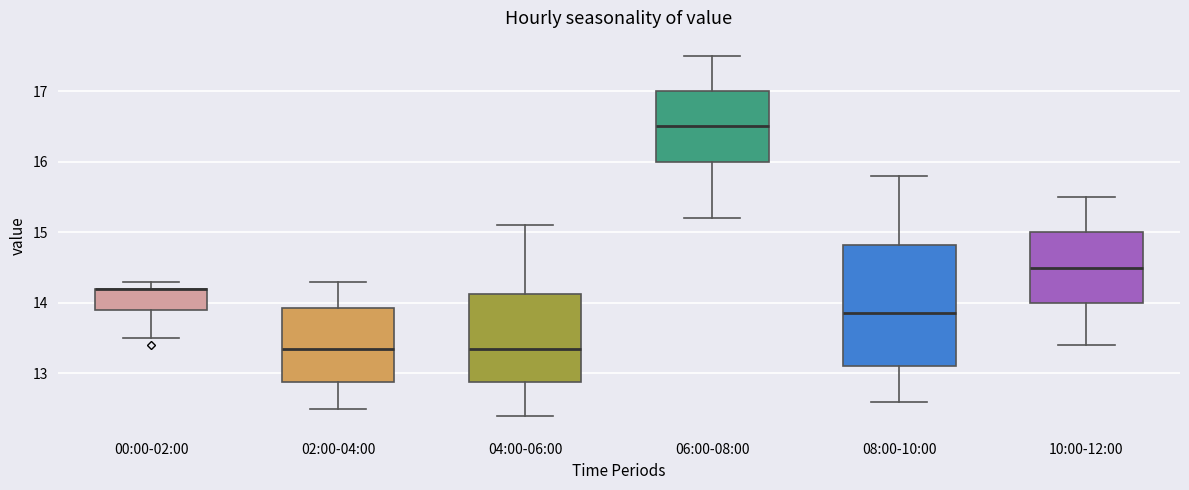

Where is the upper edge of the box for 02:00-04:00 on the y-axis? The values are not printed on the chart, so give them approximately, as read against the axis.

13.9